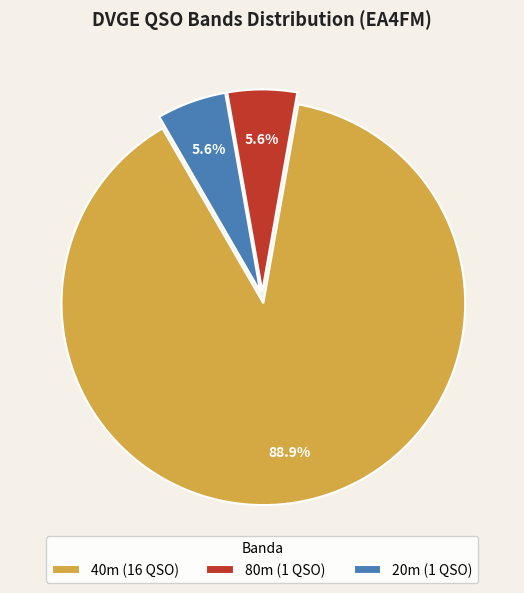

What is the ratio of the value at 20m (1 QSO) to the value at 80m (1 QSO)?

1.0